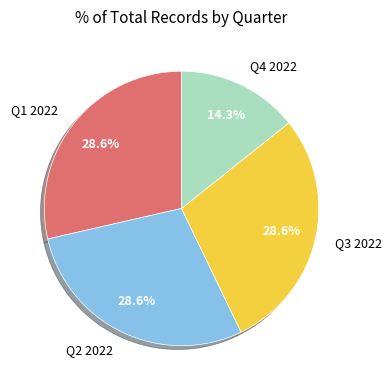

Combined, what portion of the pie is Q4 2022 and Q2 2022?

42.9%